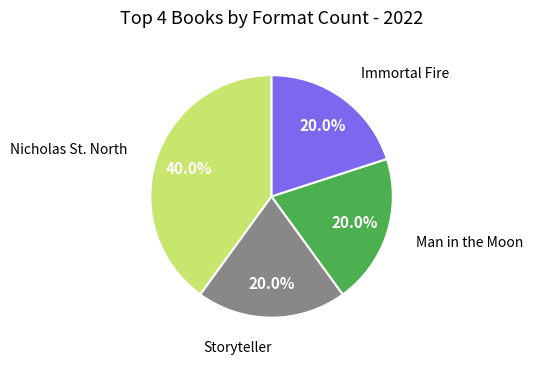

Is there any slice that represents more than half of the pie?

No